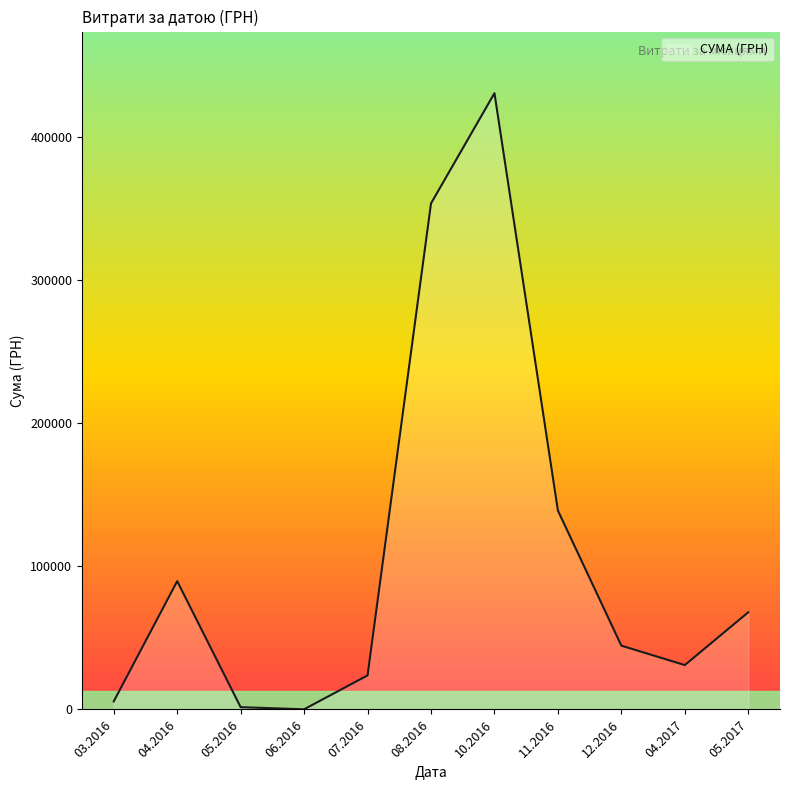

Between 08.2016 and 12.2016, which is larger?

08.2016